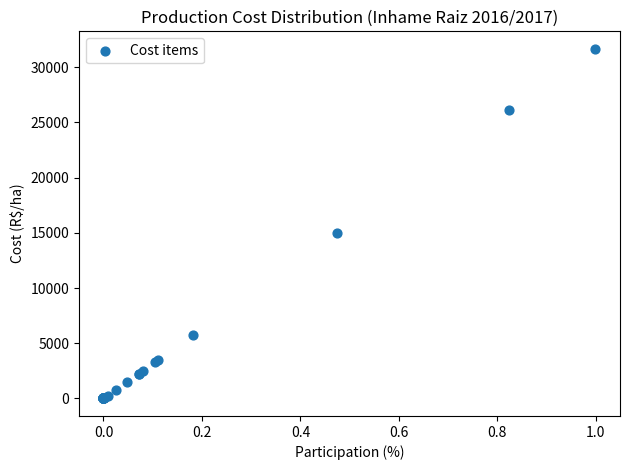

What Y value in the scatter plot is closest to 15824?

15000.0